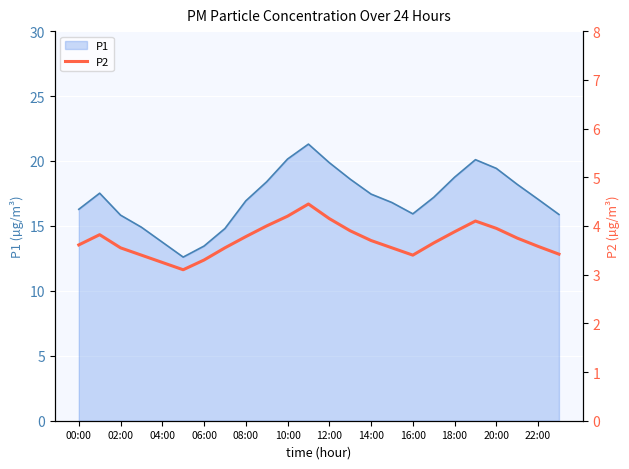

What is the lowest value of the P1 series?

12.6